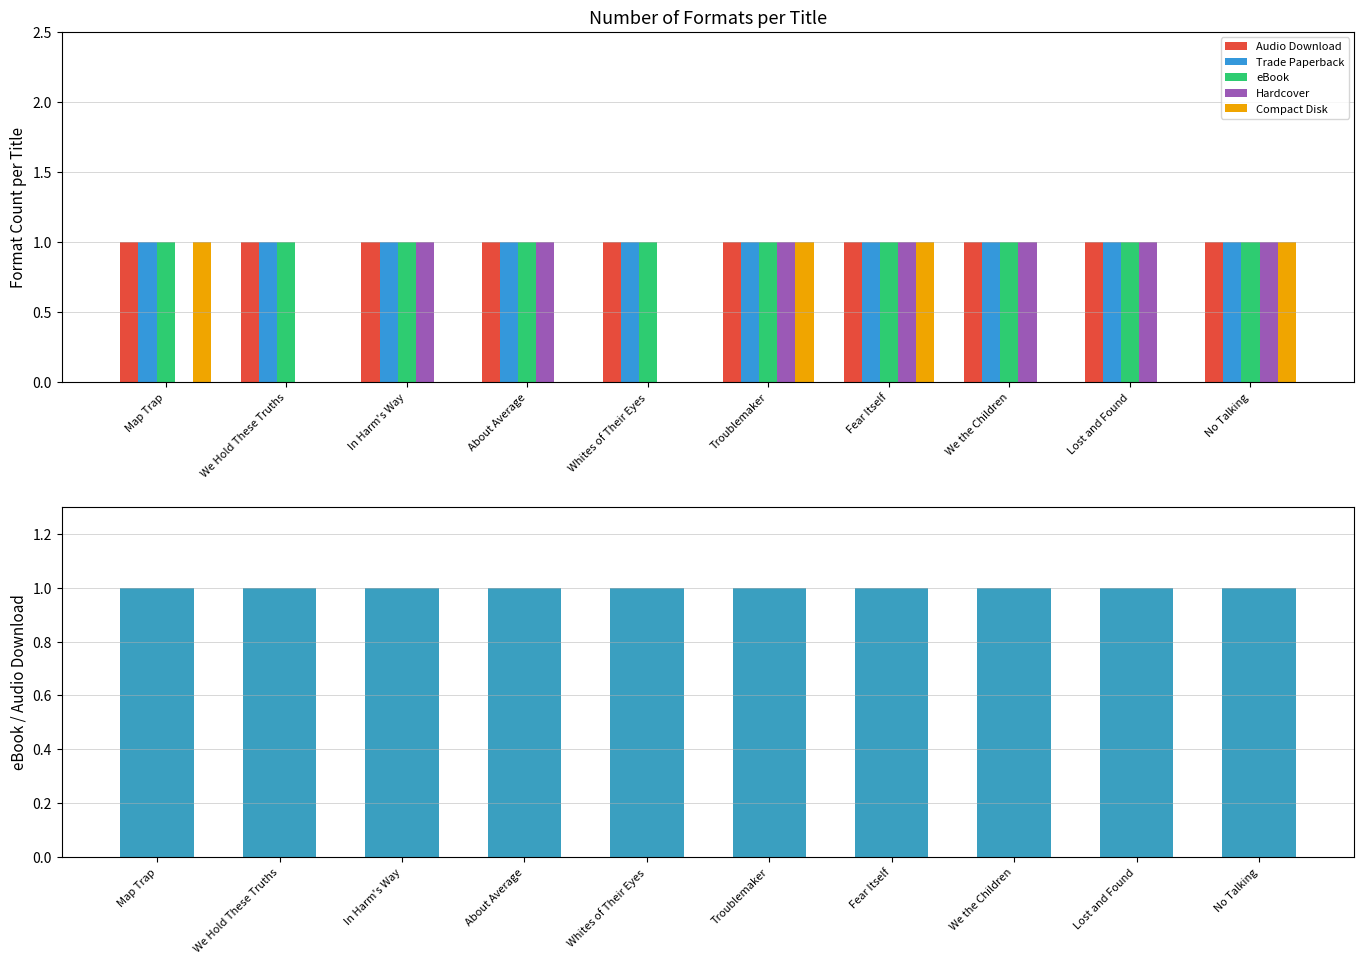

Which series has the largest total across all categories?

Audio Download